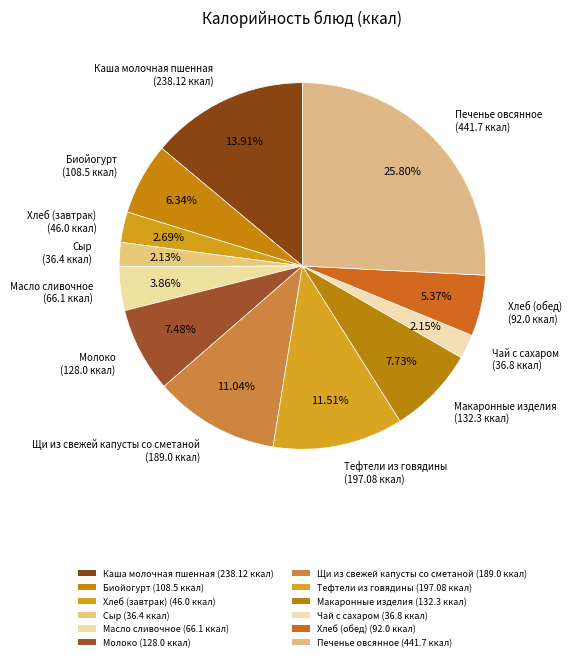

Is there any slice that represents more than half of the pie?

No